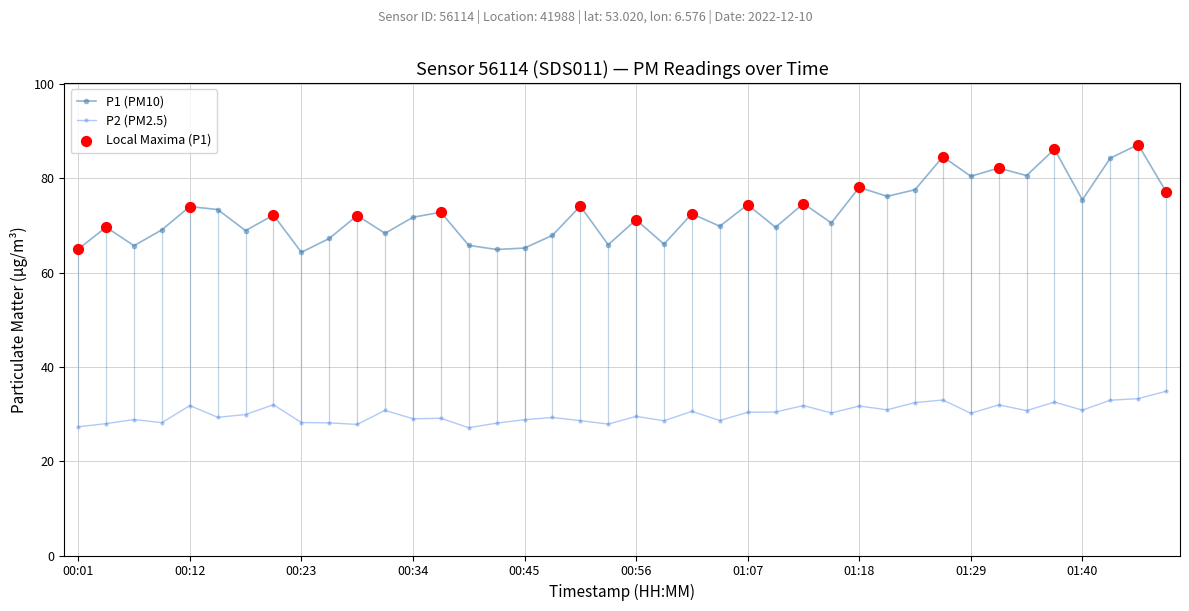

Which series has the largest total across all categories?

P1 (PM10)